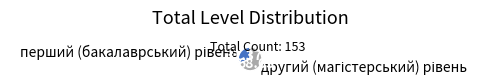

Is there a majority slice in this chart?

Yes